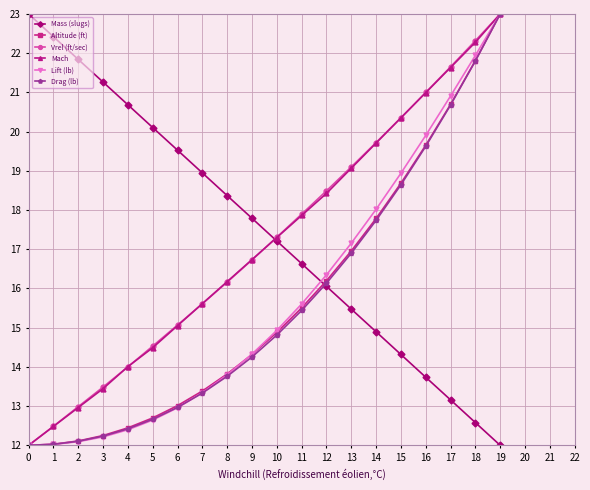

How many values in the Lift (lb) series are below 14?

9